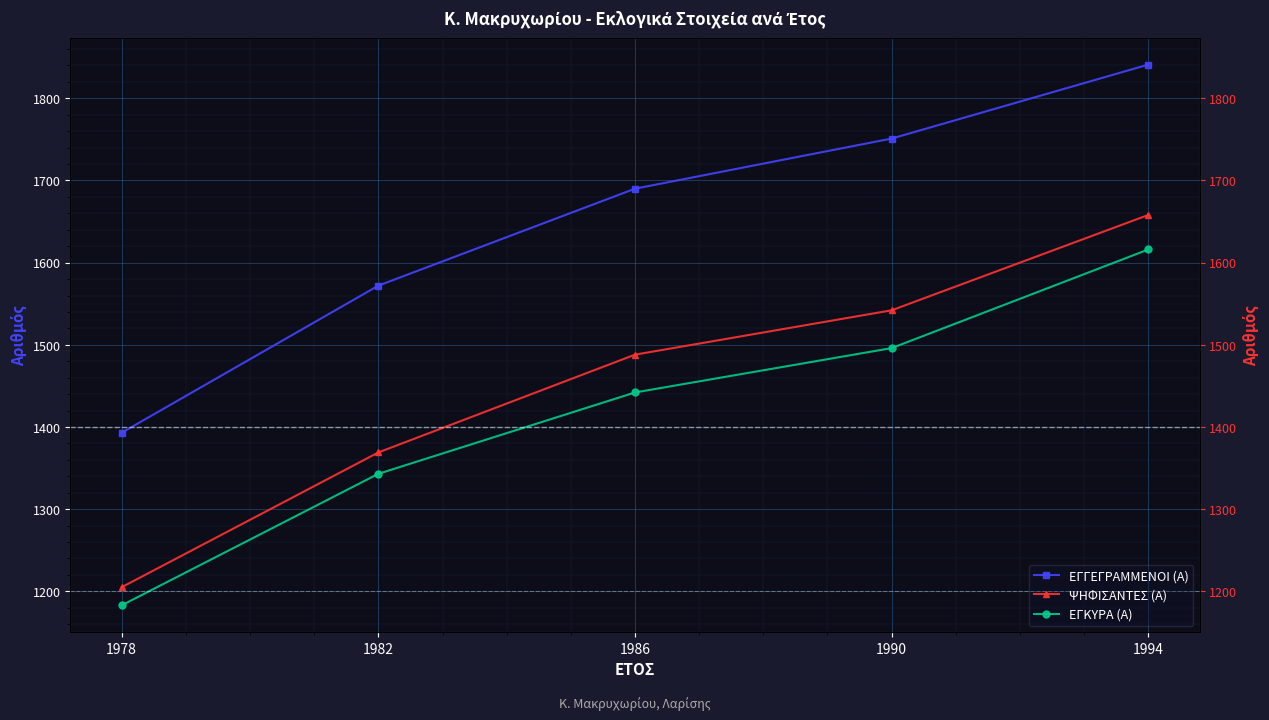

Reading right to left, what are all the values shown in this chart?

ΕΓΓΕΓΡΑΜΜΕΝΟΙ (Α): 1994=1841	1990=1751	1986=1690	1982=1572	1978=1393
ΨΗΦΙΣΑΝΤΕΣ (Α): 1994=1658	1990=1542	1986=1488	1982=1369	1978=1205
ΕΓΚΥΡΑ (Α): 1994=1616	1990=1496	1986=1442	1982=1343	1978=1183